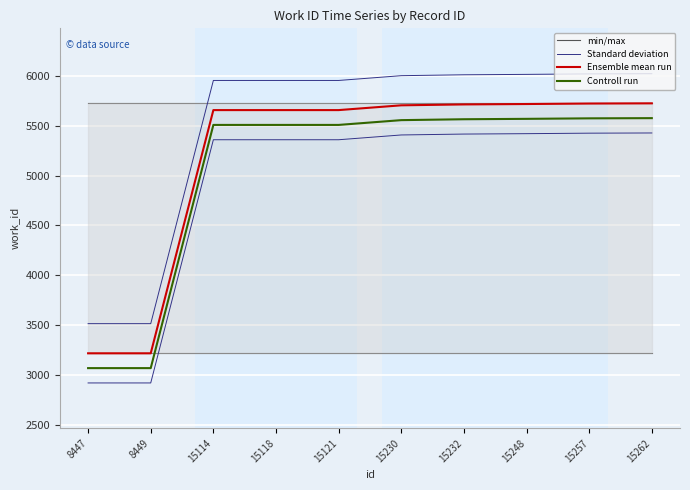

What are all the series names shown in the legend?

min/max, Standard deviation, Ensemble mean run, Controll run